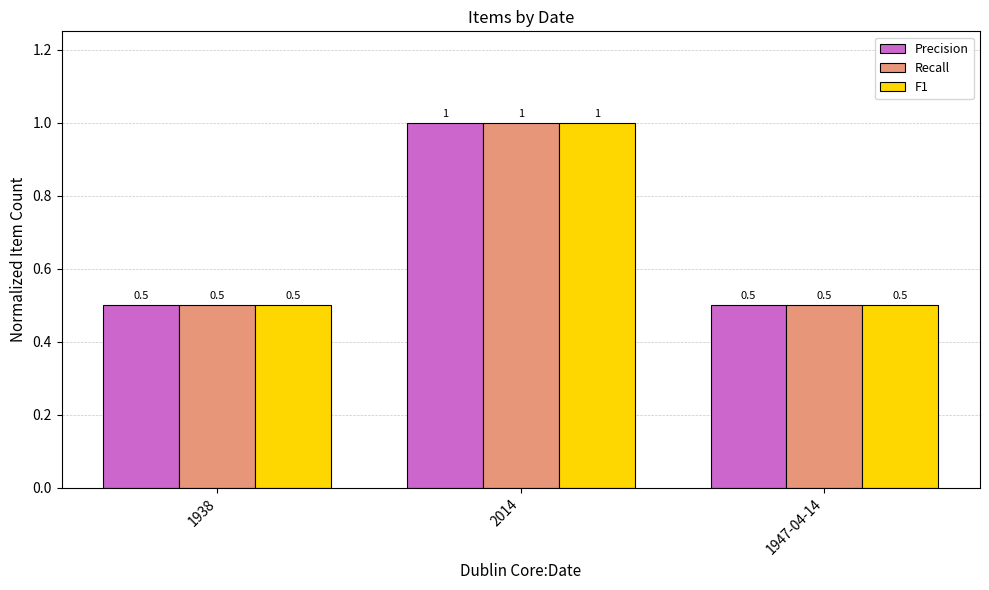

At which category is the sum across all series the highest?

2014